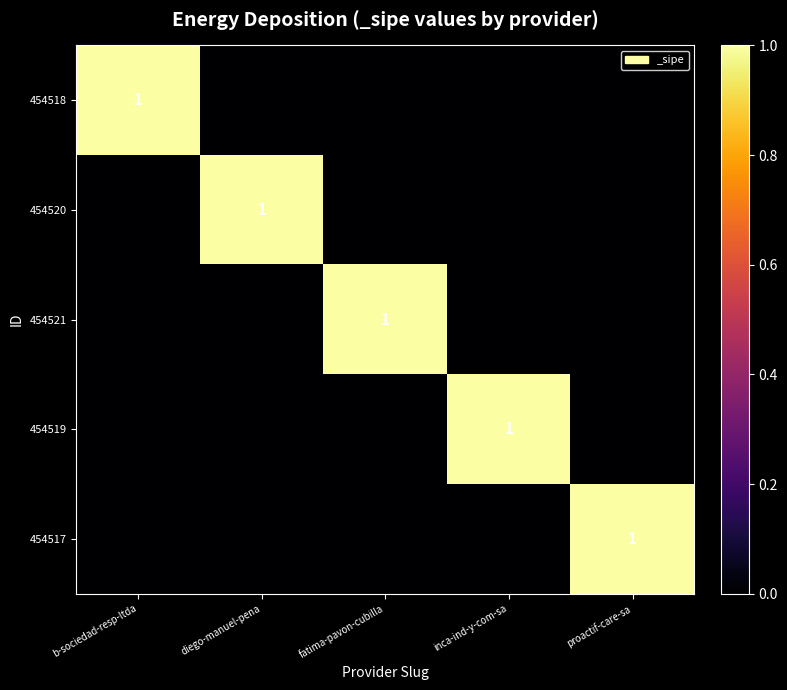

The 454518 series shows 1 at b-sociedad-resp-ltda. True or false?

True